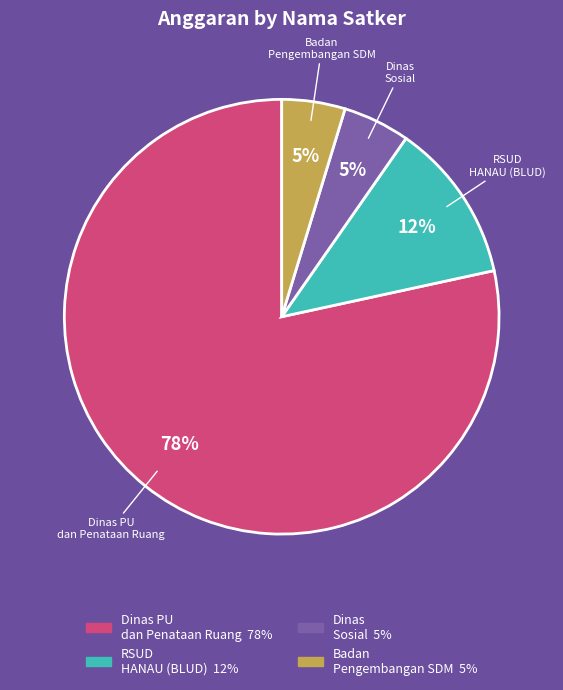

To the nearest percent, what is the average slice percentage?

25%